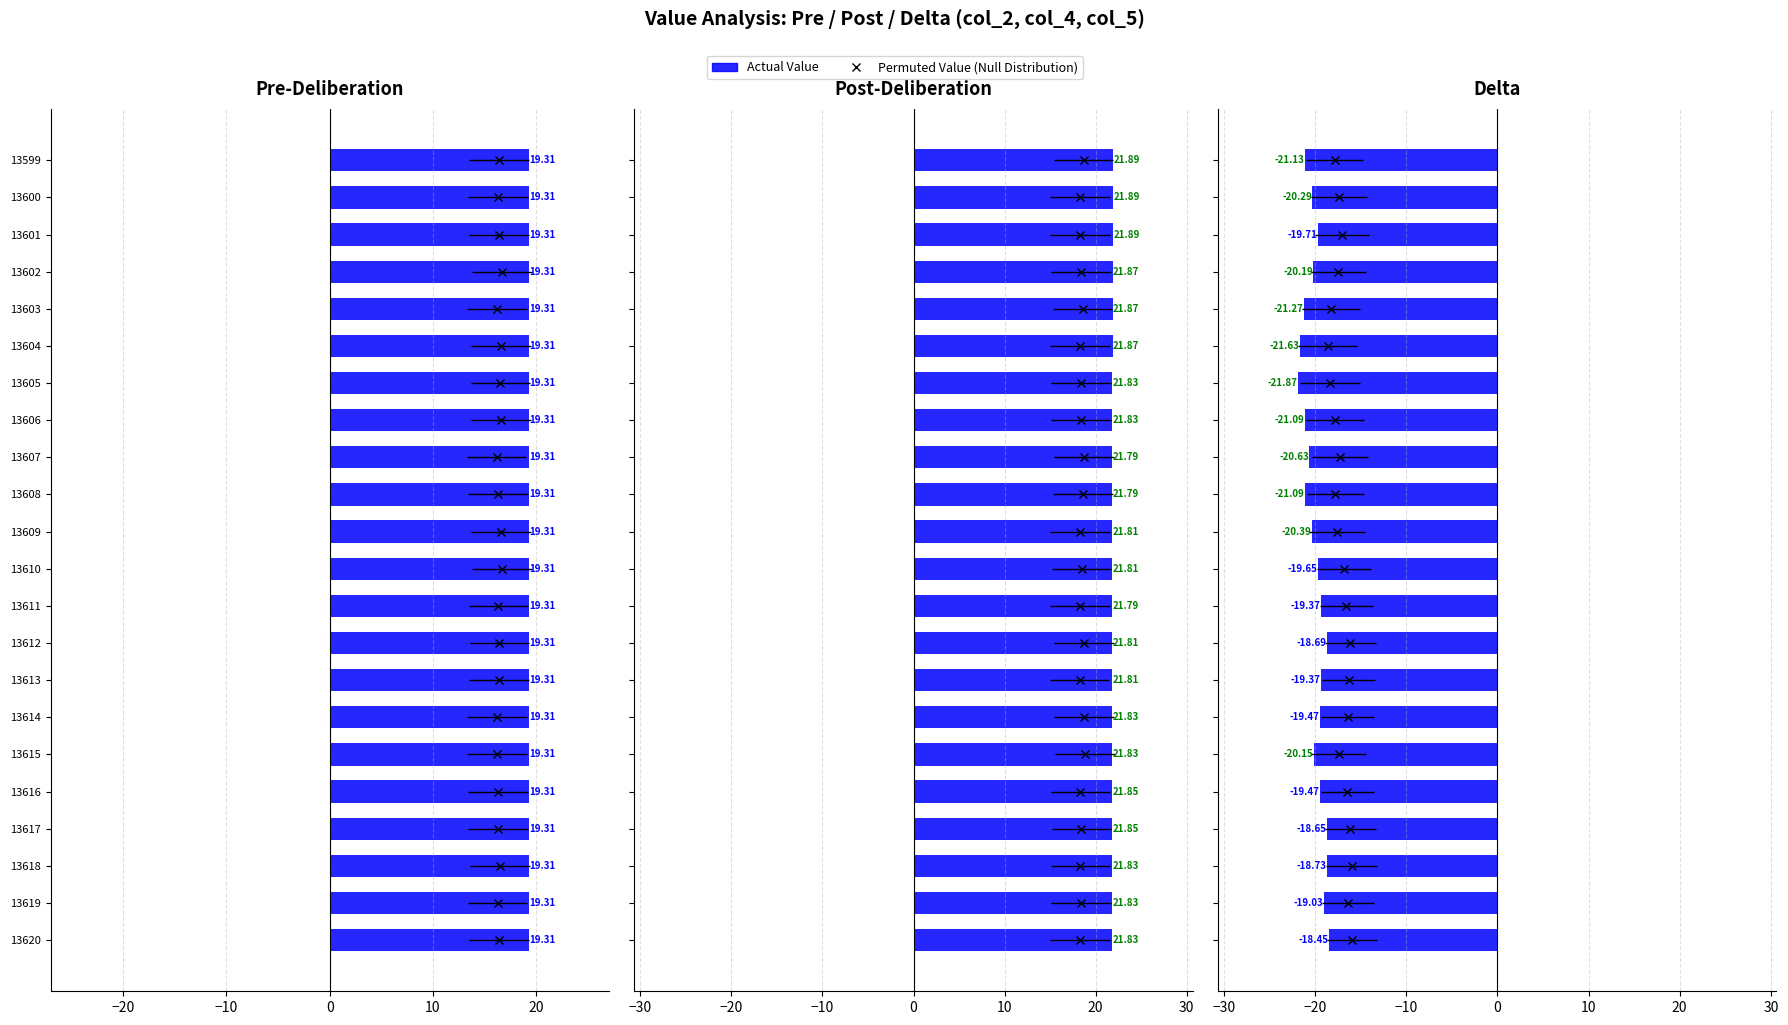

The chart shows a value of -18.7 at 19. True or false?

True